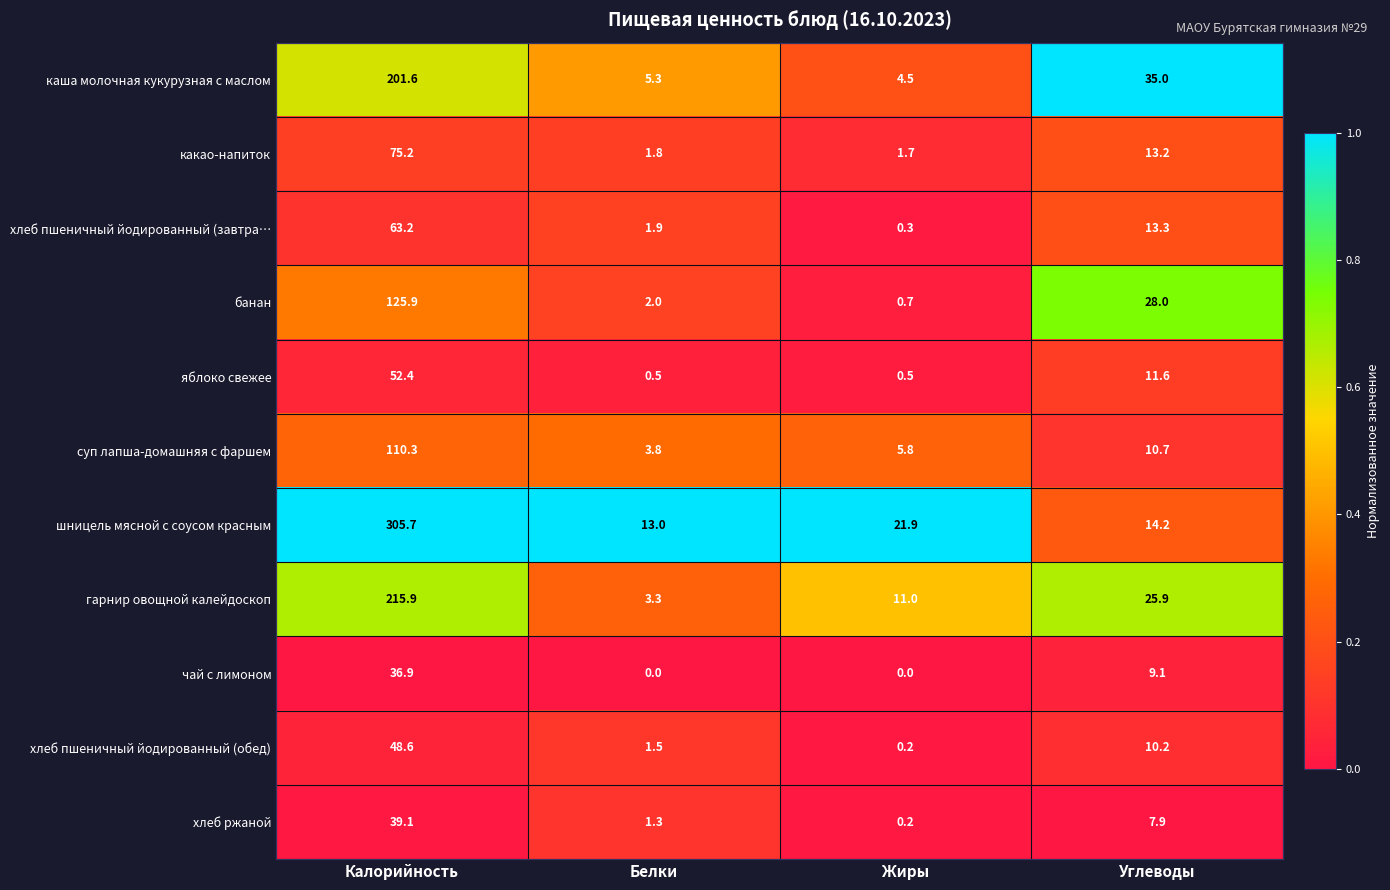

The value of гарнир овощной калейдоскоп at Белки is 5.8. True or false?

False